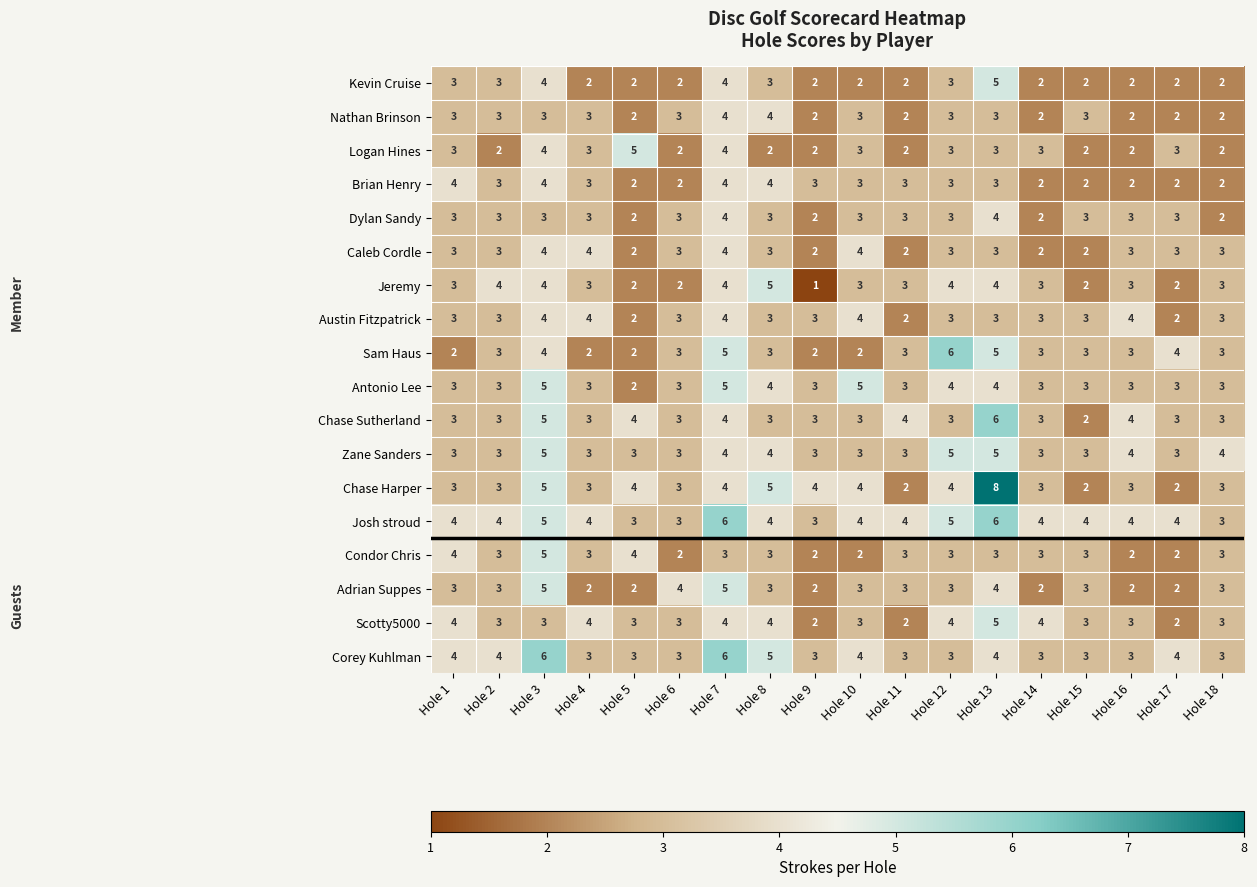

Is the value of Scotty5000 at Hole 4 greater than the value of Logan Hines at Hole 17?

Yes